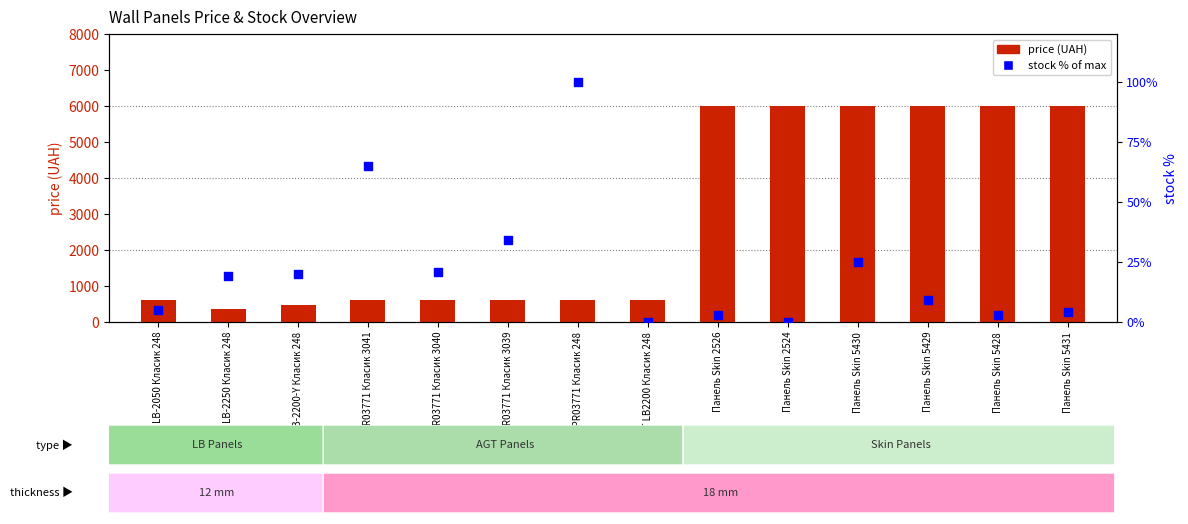

At which category is the sum across all series the highest?

Панель Skin 5430